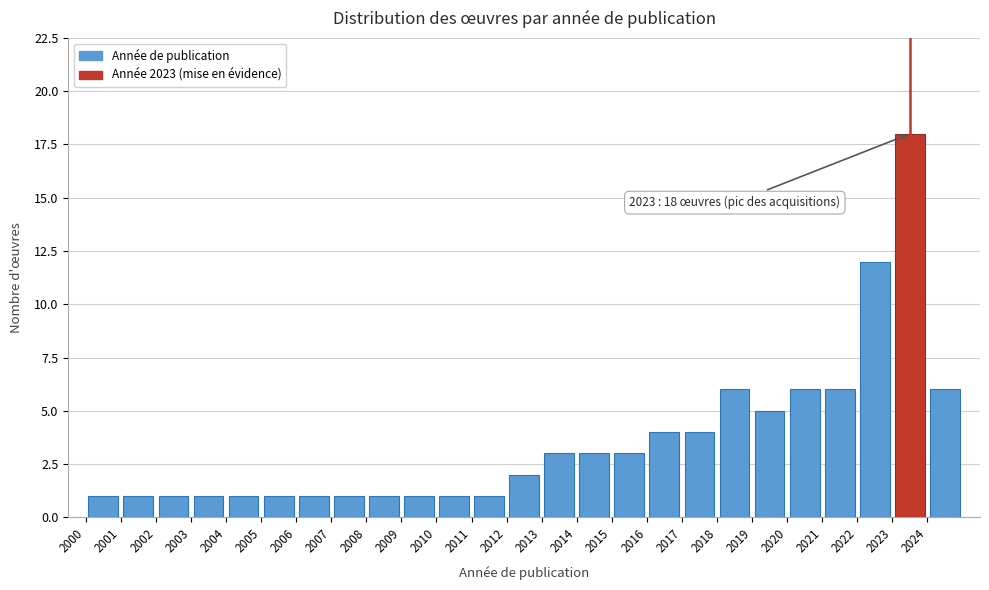

Which range on the x-axis has the tallest bar?

2023 to 2024